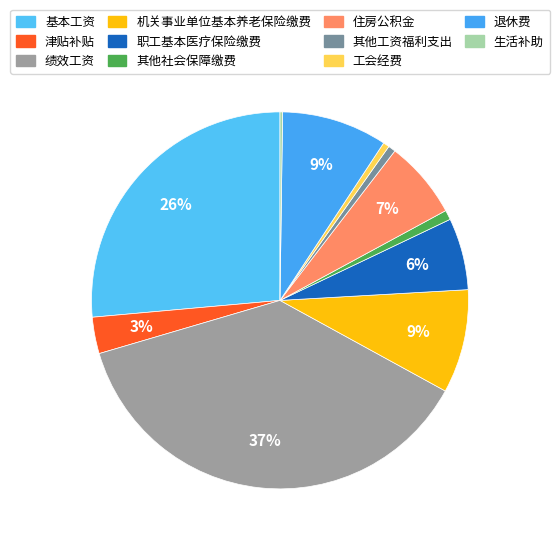

Is it true that 生活补助 is 1% of the pie?

False